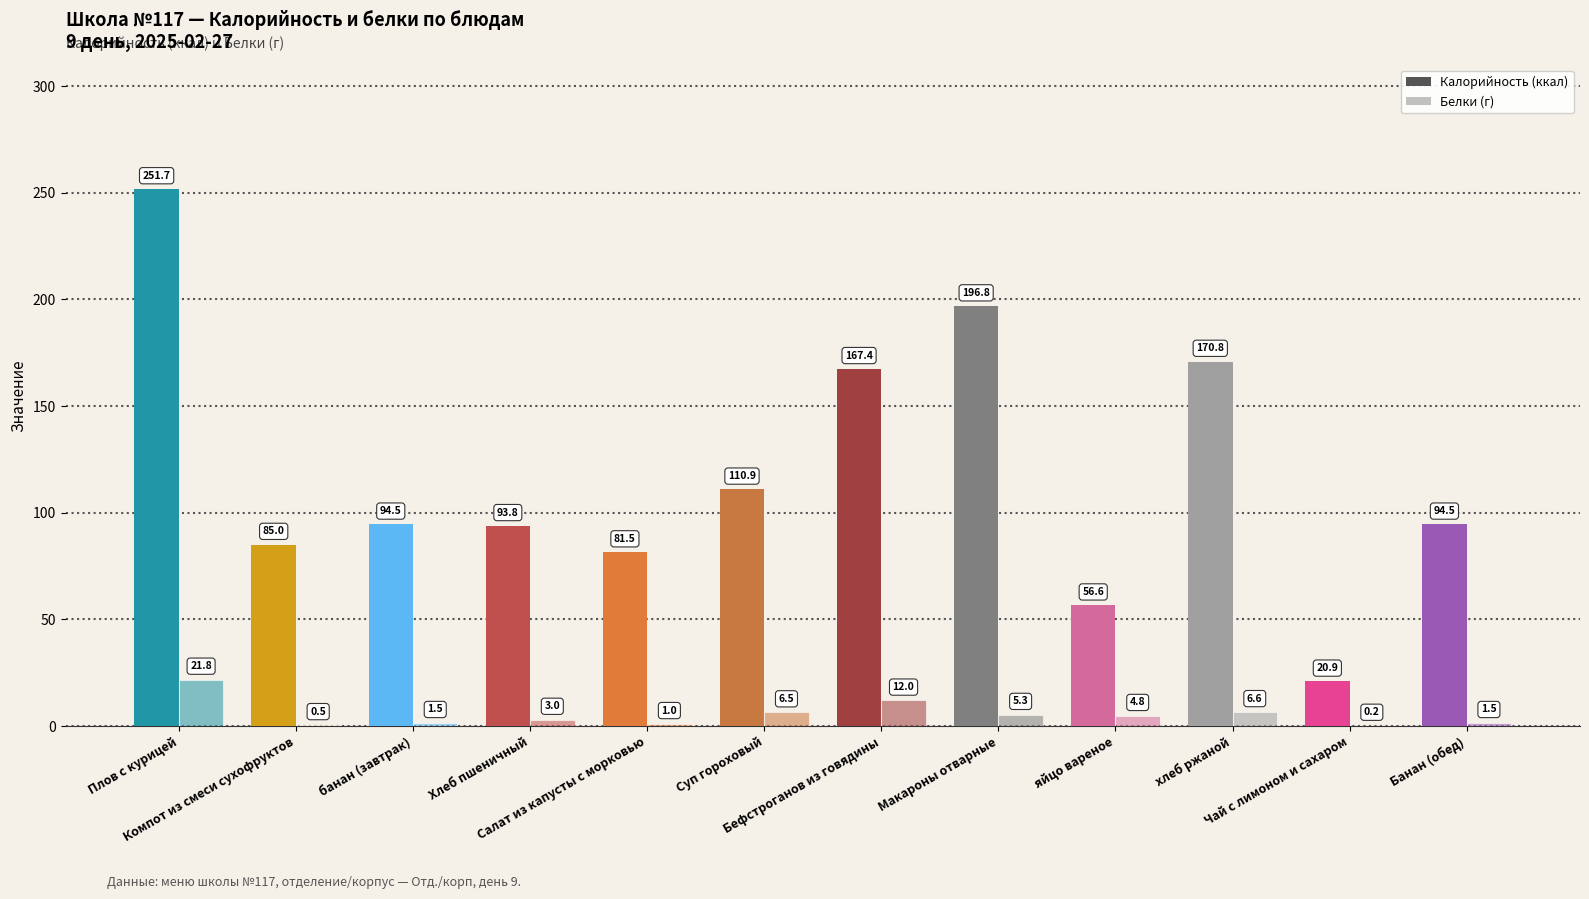

The Калорийность series shows 39.6 at Хлеб пшеничный. True or false?

False